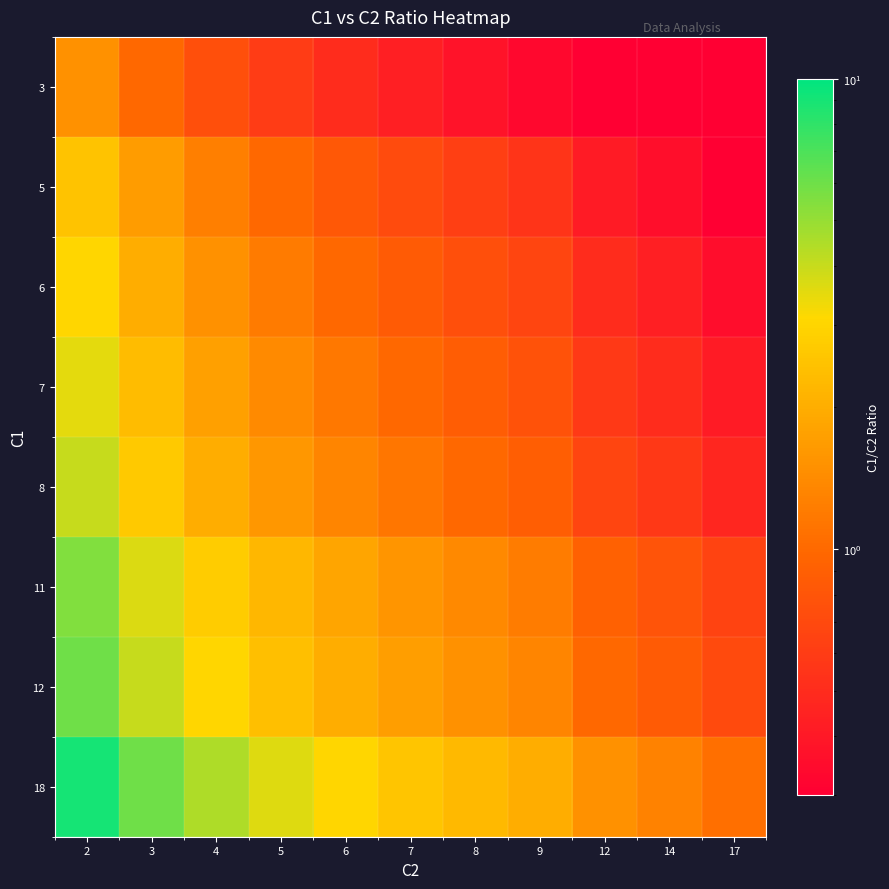

Reading right to left, list all the values displayed in this chart.

3: 17=0.2	14=0.2	12=0.2	9=0.3	8=0.4	7=0.4	6=0.5	5=0.6	4=0.8	3=1.0	2=1.5
5: 17=0.3	14=0.4	12=0.4	9=0.6	8=0.6	7=0.7	6=0.8	5=1.0	4=1.2	3=1.7	2=2.5
6: 17=0.4	14=0.4	12=0.5	9=0.7	8=0.8	7=0.9	6=1.0	5=1.2	4=1.5	3=2.0	2=3.0
7: 17=0.4	14=0.5	12=0.6	9=0.8	8=0.9	7=1.0	6=1.2	5=1.4	4=1.8	3=2.3	2=3.5
8: 17=0.5	14=0.6	12=0.7	9=0.9	8=1.0	7=1.1	6=1.3	5=1.6	4=2.0	3=2.7	2=4.0
11: 17=0.6	14=0.8	12=0.9	9=1.2	8=1.4	7=1.6	6=1.8	5=2.2	4=2.8	3=3.7	2=5.5
12: 17=0.7	14=0.9	12=1.0	9=1.3	8=1.5	7=1.7	6=2.0	5=2.4	4=3.0	3=4.0	2=6.0
18: 17=1.1	14=1.3	12=1.5	9=2.0	8=2.2	7=2.6	6=3.0	5=3.6	4=4.5	3=6.0	2=9.0